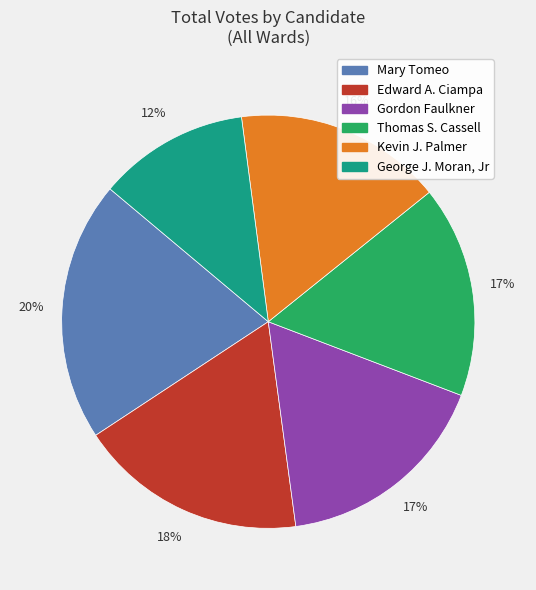

How many slices are in this pie chart?

6